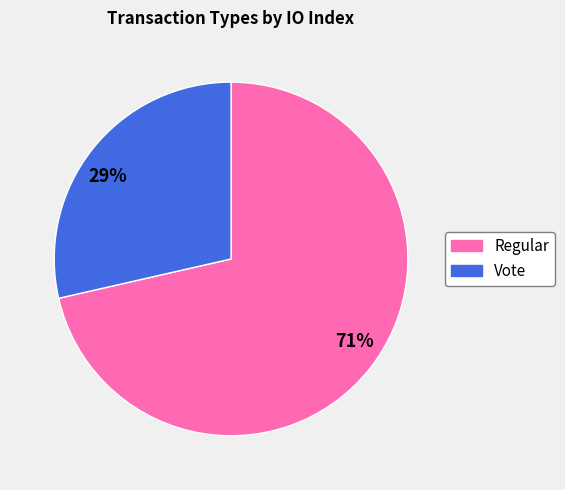

To the nearest percent, what is the combined percentage of Regular and Vote?

100%